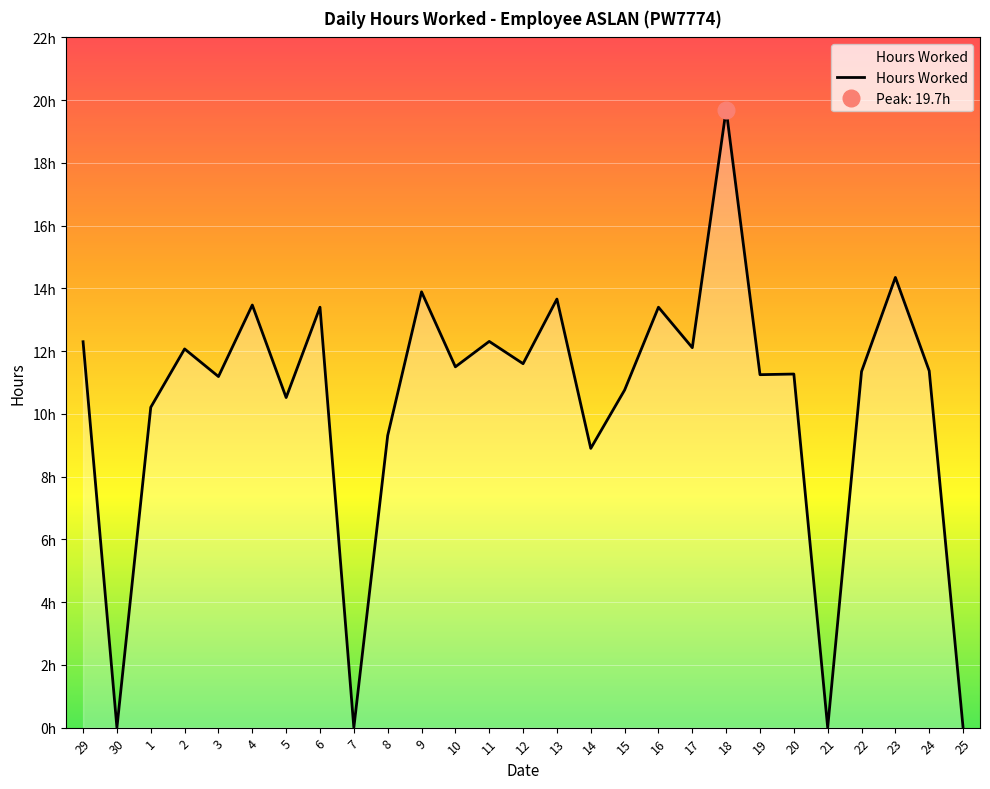

What is the difference between the values at 10 and 1?

1.3